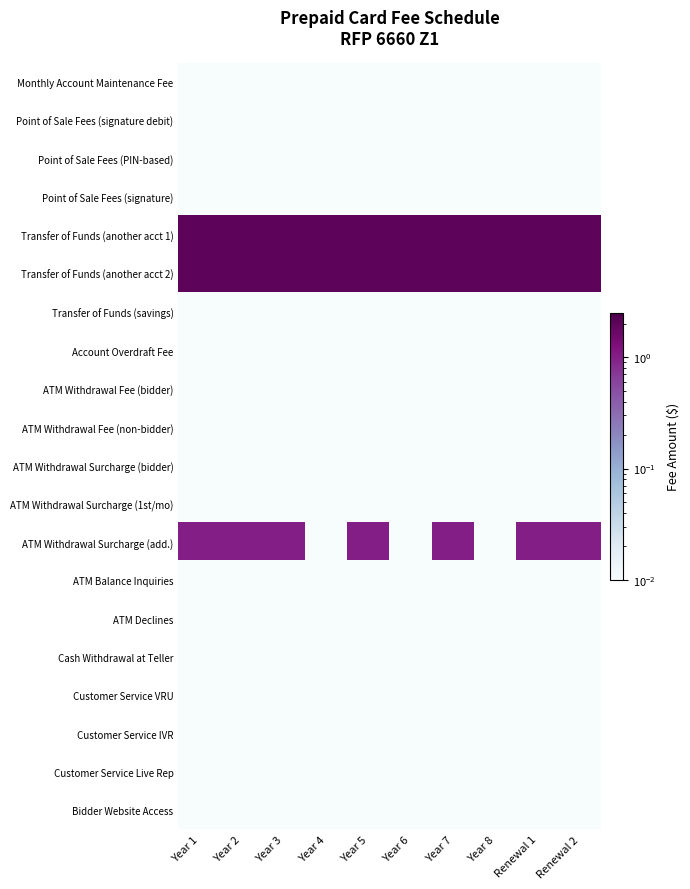

How many data points does each series have?

10